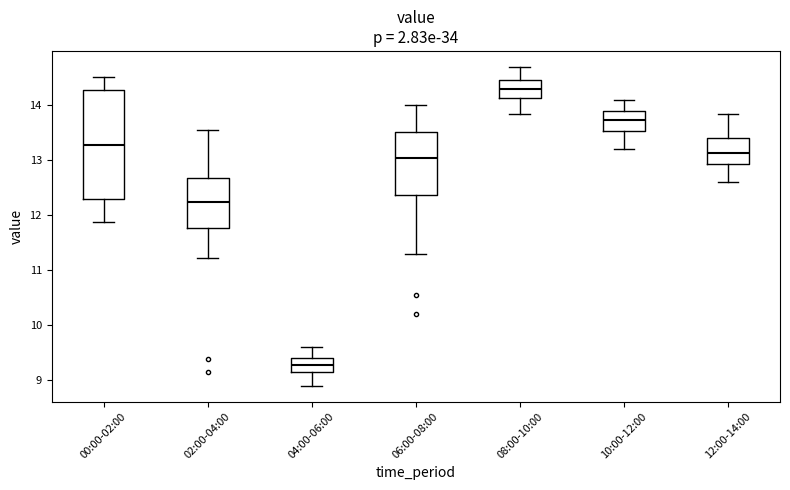

Comparing the boxes themselves (not the whiskers), which one is the tallest?

00:00-02:00